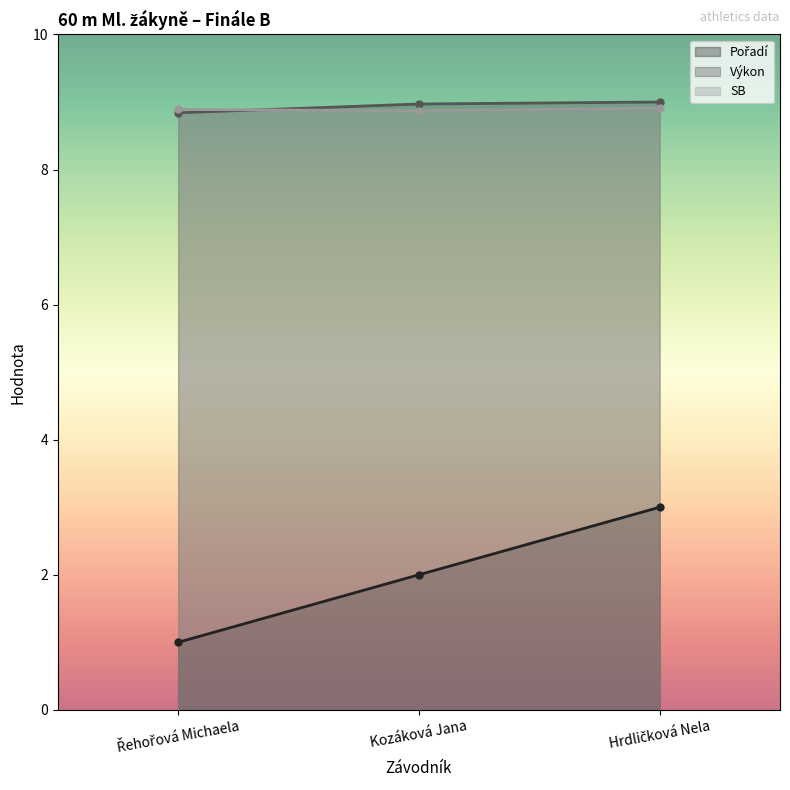

At which label is Výkon closest to 8?

Řehořová Michaela